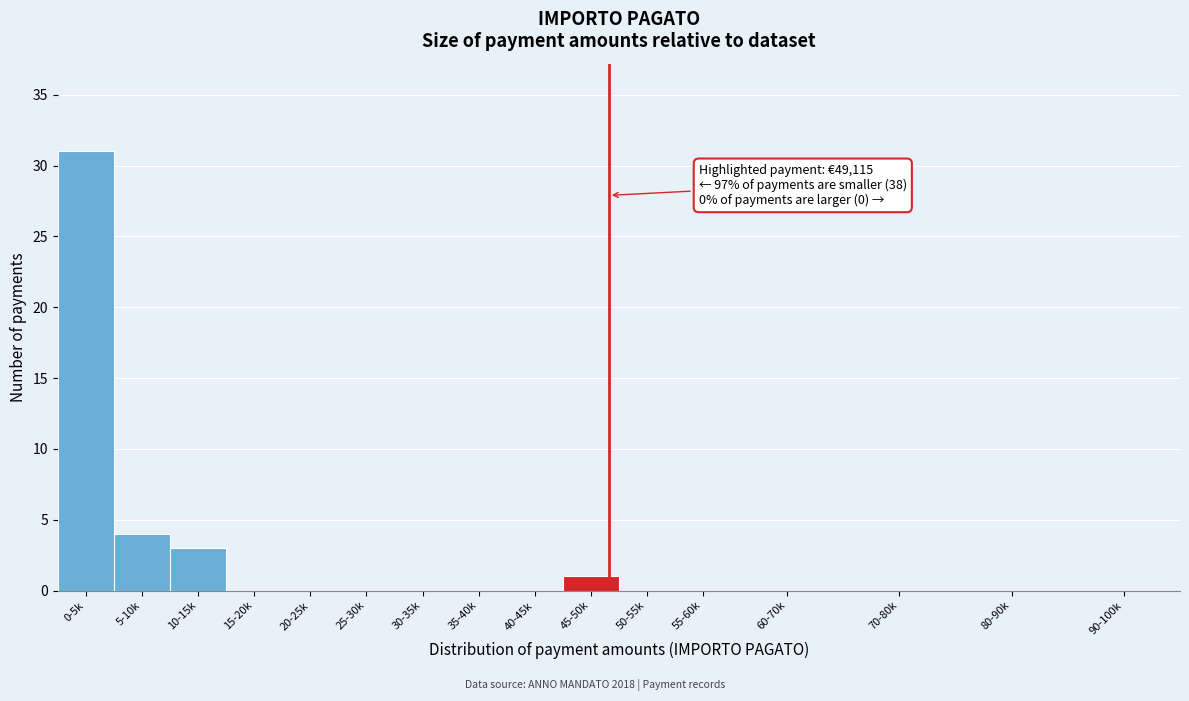

Reading left to right, list all the values displayed in this chart.

0-5k=31	5-10k=4	10-15k=3	15-20k=0	20-25k=0	25-30k=0	30-35k=0	35-40k=0	40-45k=0	45-50k=1	50-55k=0	55-60k=0	60-70k=0	70-80k=0	80-90k=0	90-100k=0